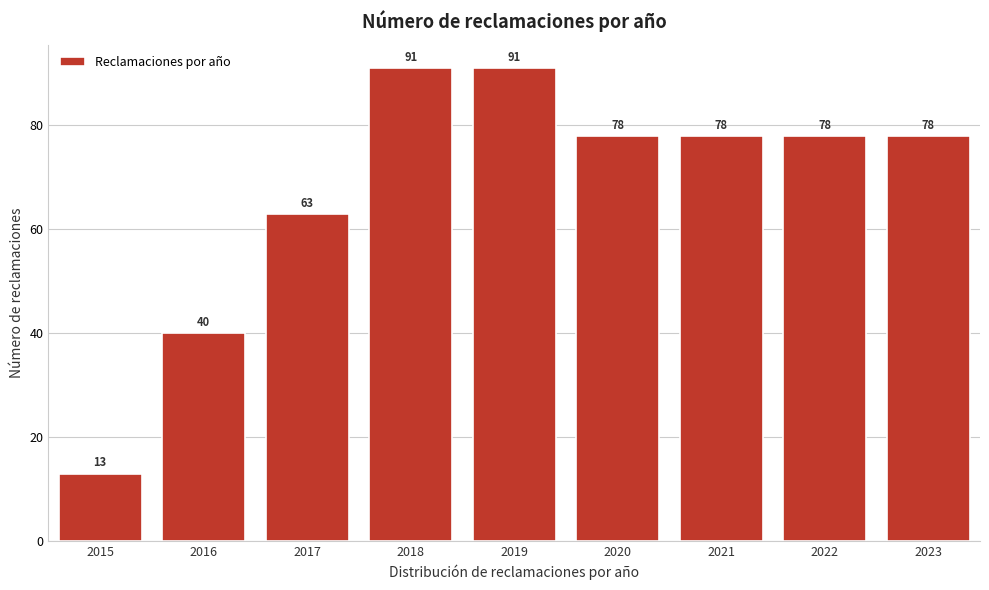

Reading right to left, extract all data points from this chart.

2023=78	2022=78	2021=78	2020=78	2019=91	2018=91	2017=63	2016=40	2015=13